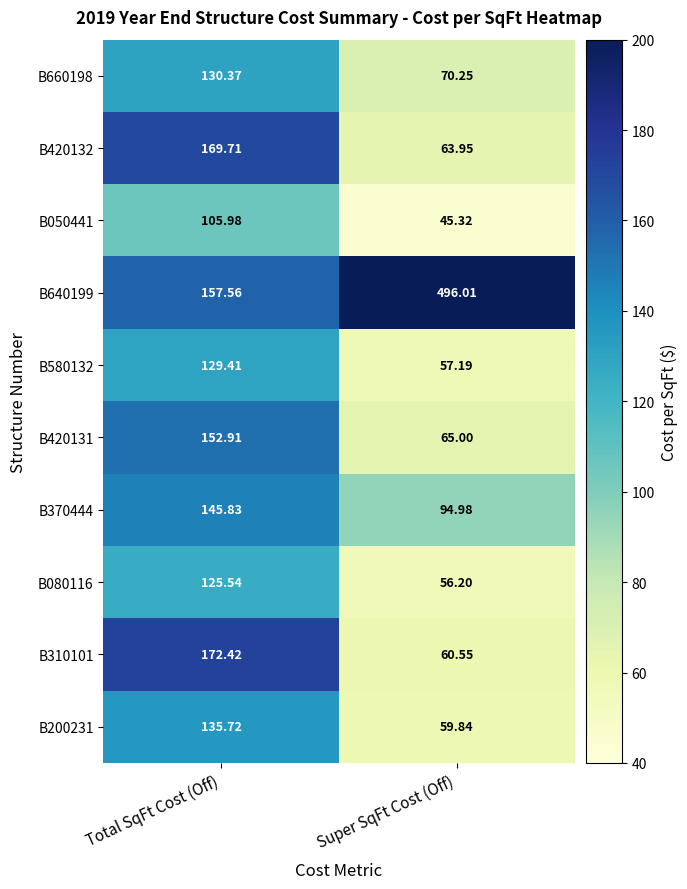

At Total SqFt Cost (Off), list the series in order from largest to smallest.

B310101, B420132, B640199, B420131, B370444, B200231, B660198, B580132, B080116, B050441